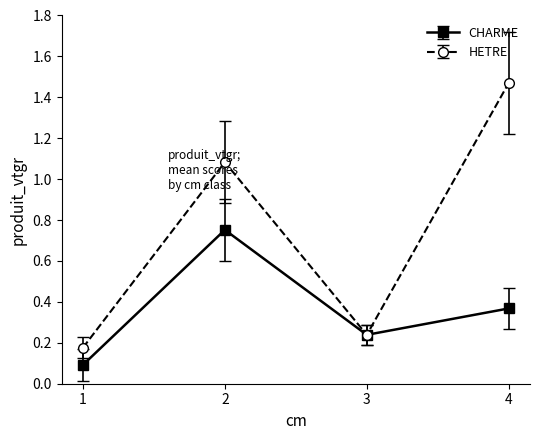

List the labels in order of CHARME value, largest first.

2, 4, 3, 1